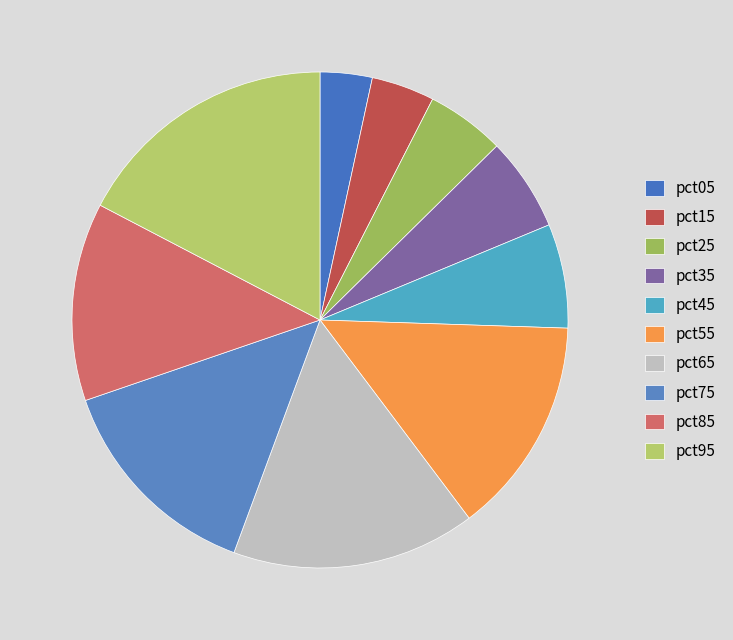

Rank the categories by value from highest to lowest.

pct95, pct65, pct55, pct75, pct85, pct45, pct35, pct25, pct15, pct05